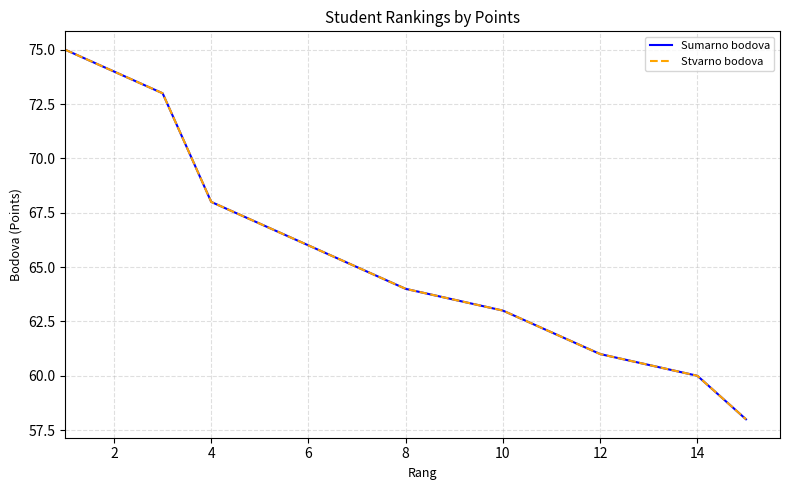

Which series has the largest total across all categories?

Sumarno bodova